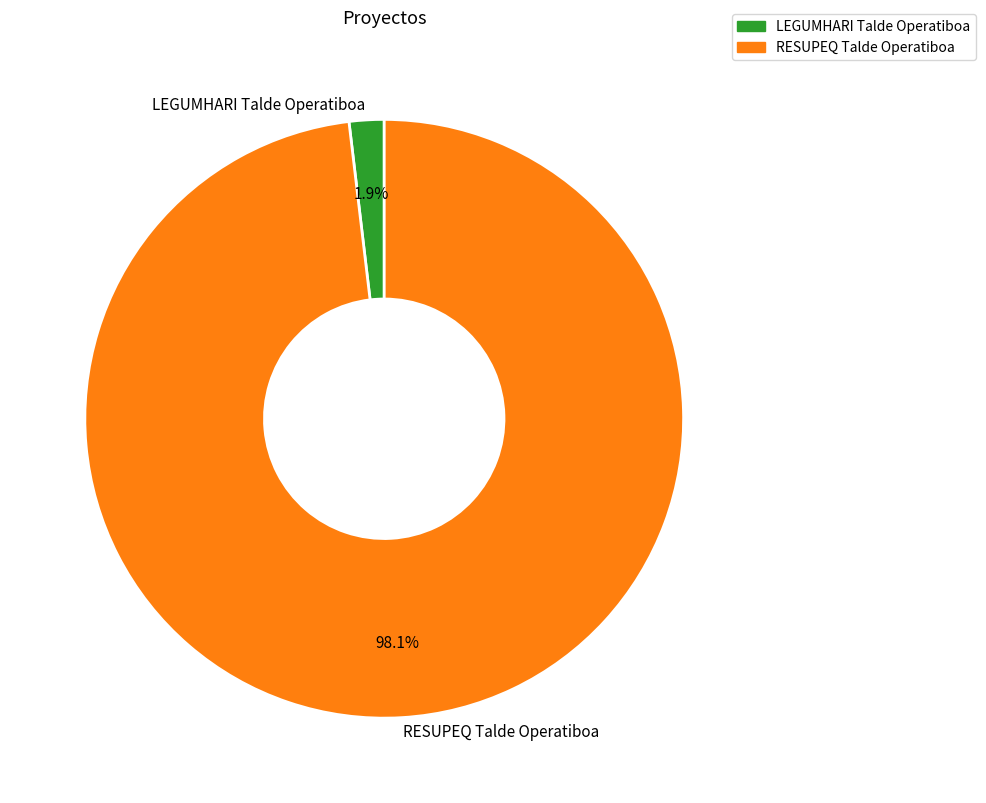

Count the number of slices in the pie.

2